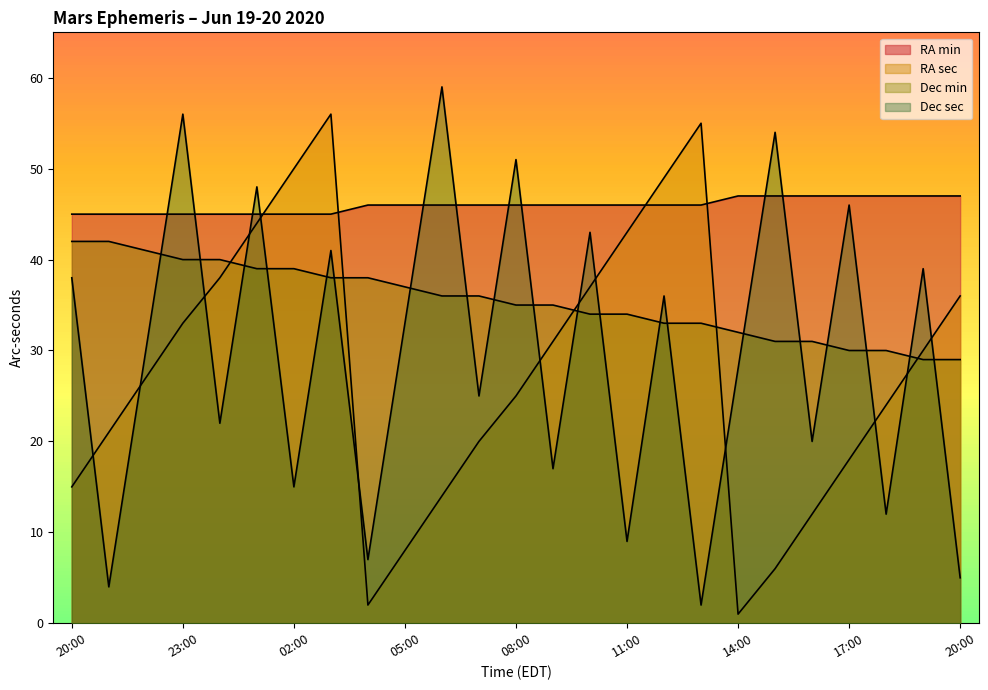

Reading left to right, extract all data points from this chart.

RA min: 20:00=45	21:00=45	22:00=45	23:00=45	00:00=45	01:00=45	02:00=45	03:00=45	04:00=46	05:00=46	06:00=46	07:00=46	08:00=46	09:00=46	10:00=46	11:00=46	12:00=46	13:00=46	14:00=47	15:00=47	16:00=47	17:00=47	18:00=47	19:00=47	20:00=47
RA sec: 20:00=15	21:00=21	22:00=27	23:00=33	00:00=38	01:00=44	02:00=50	03:00=56	04:00=2	05:00=8	06:00=14	07:00=20	08:00=25	09:00=31	10:00=37	11:00=43	12:00=49	13:00=55	14:00=1	15:00=6	16:00=12	17:00=18	18:00=24	19:00=30	20:00=36
Dec min: 20:00=42	21:00=42	22:00=41	23:00=40	00:00=40	01:00=39	02:00=39	03:00=38	04:00=38	05:00=37	06:00=36	07:00=36	08:00=35	09:00=35	10:00=34	11:00=34	12:00=33	13:00=33	14:00=32	15:00=31	16:00=31	17:00=30	18:00=30	19:00=29	20:00=29
Dec sec: 20:00=38	21:00=4	22:00=30	23:00=56	00:00=22	01:00=48	02:00=15	03:00=41	04:00=7	05:00=33	06:00=59	07:00=25	08:00=51	09:00=17	10:00=43	11:00=9	12:00=36	13:00=2	14:00=28	15:00=54	16:00=20	17:00=46	18:00=12	19:00=39	20:00=5